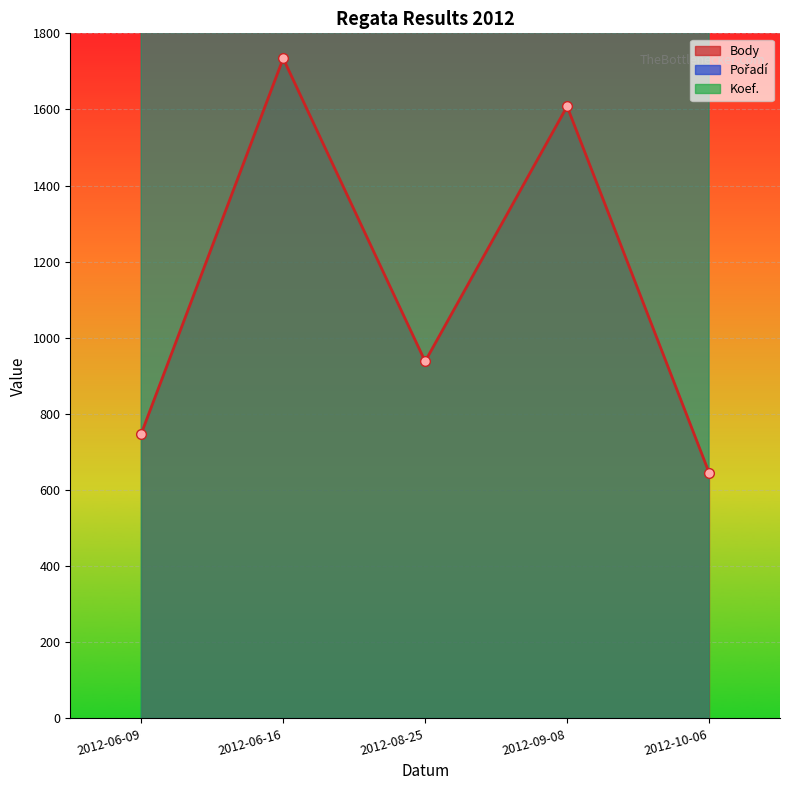

True or false: Koef. and Pořadí intersect in this chart.

False